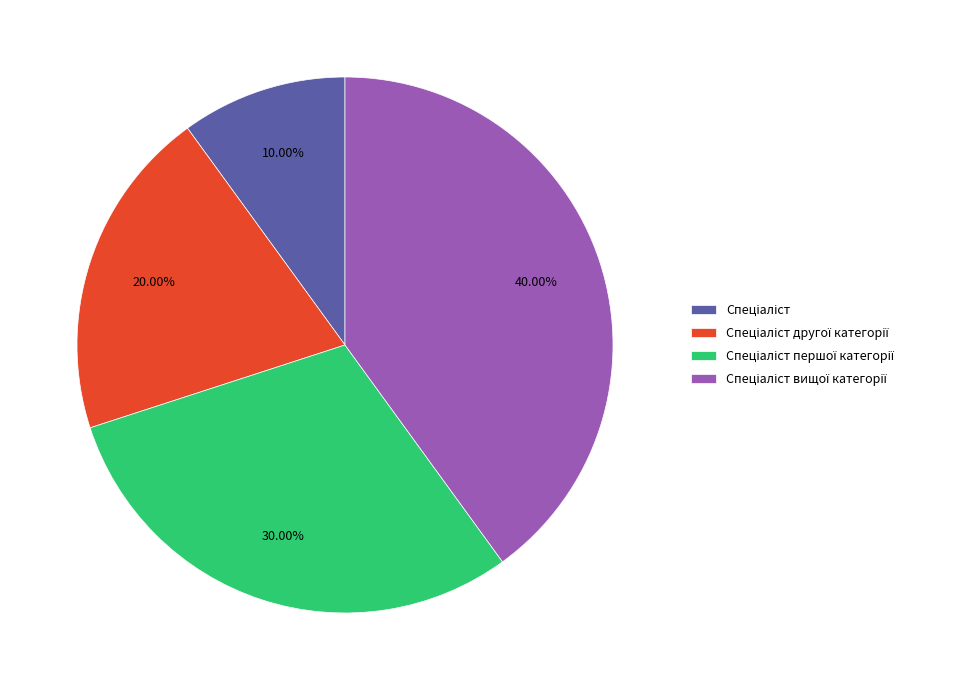

Is there a majority slice in this chart?

No